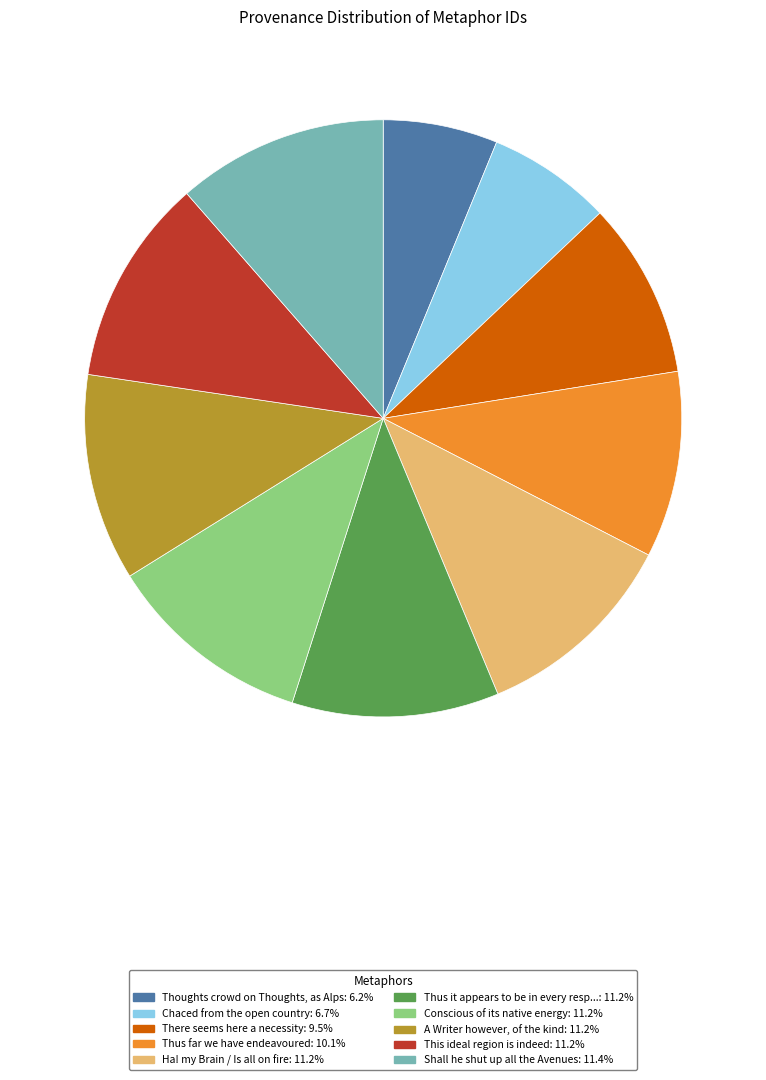

Does any single category account for the majority?

No